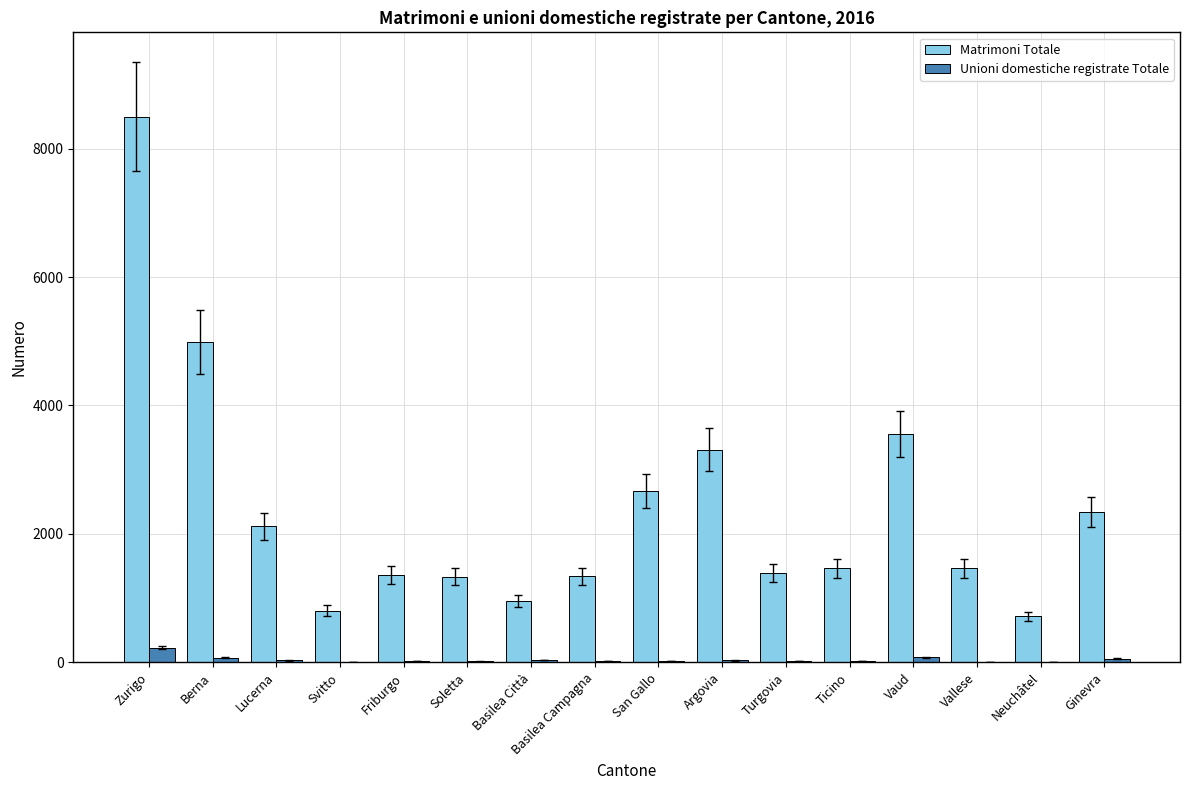

What value does the Unioni domestiche registrate Totale series have at Vallese, to the nearest 10?

10